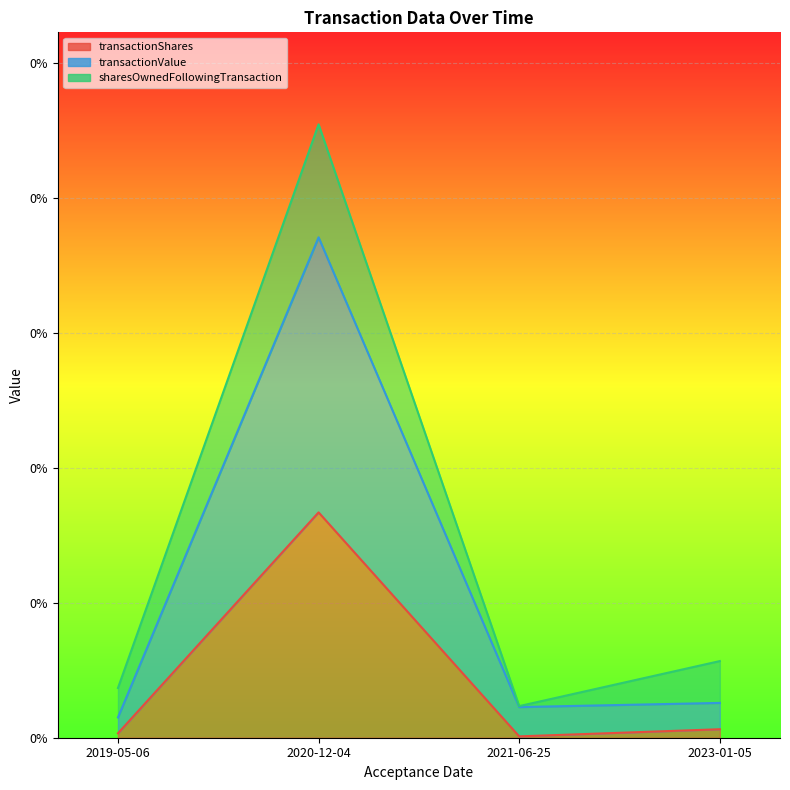

True or false: transactionValue has more than 0 points higher than both neighbors.

True